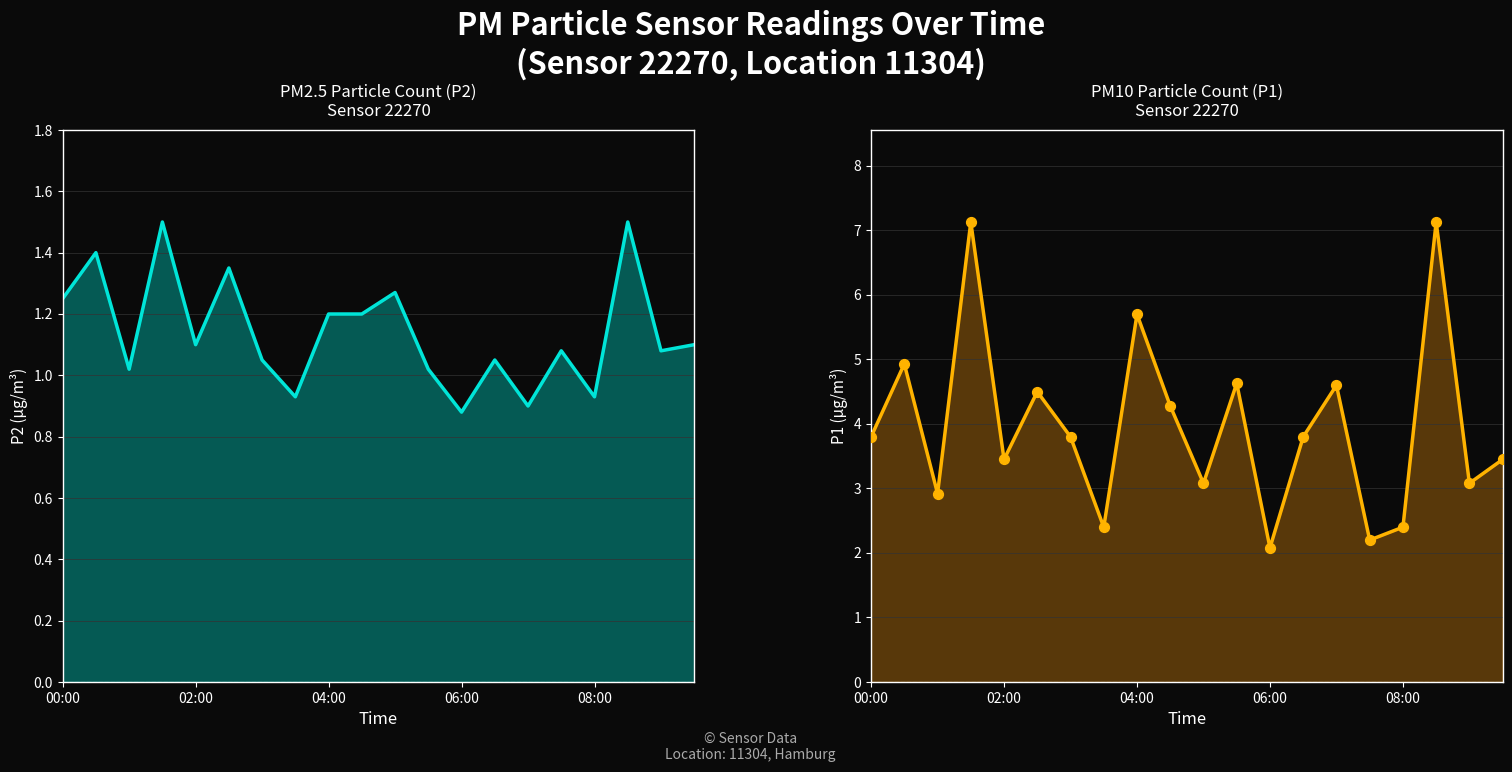

Which series has the largest Y range (max minus min)?

P1